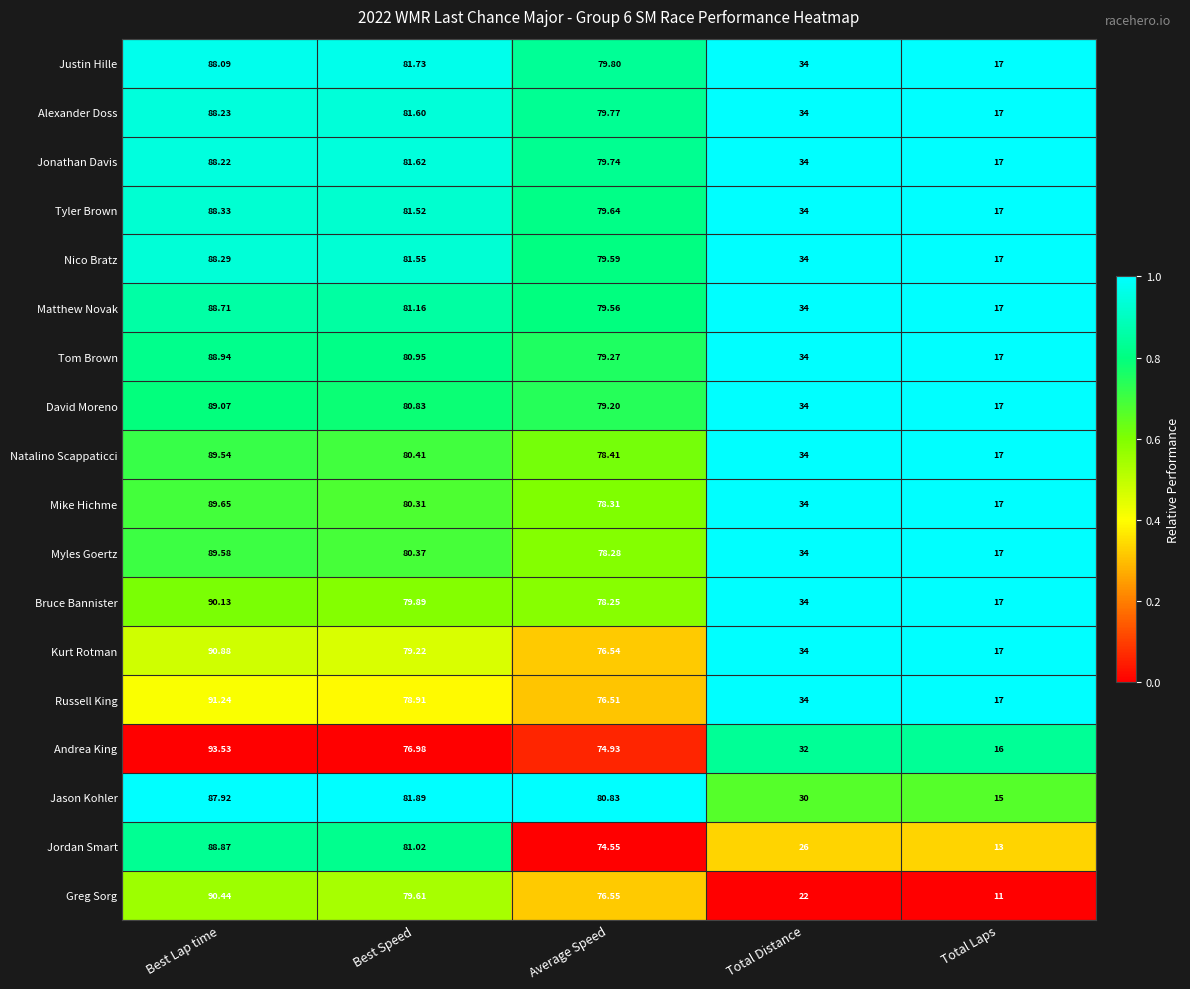

At which label is Natalino Scappaticci closest to 53?

Total Distance